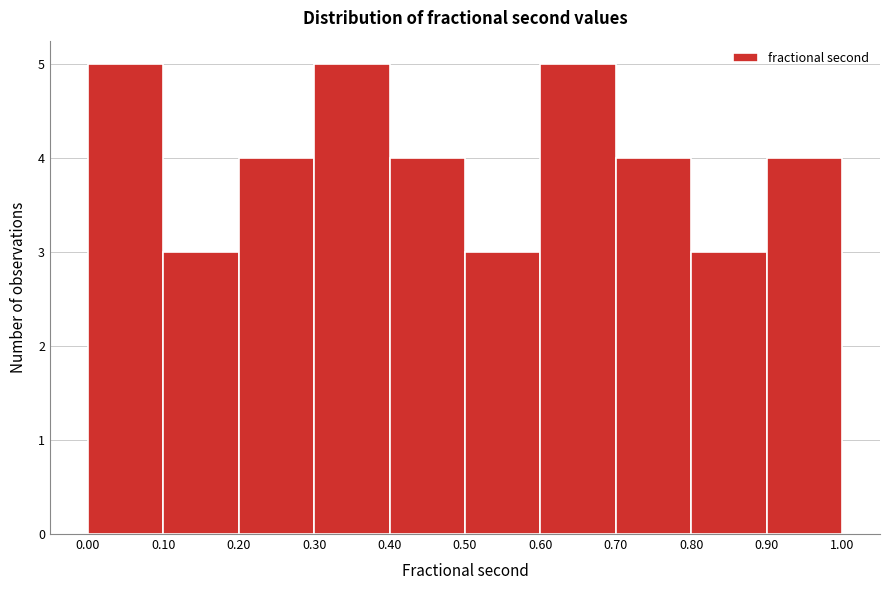

Reading left to right, transcribe this chart: for each bar, give the range it covers on the x-axis and its height. The values are not printed on the chart, so give them approximately, as read against the axis.

0.00 to 0.10: 5
0.10 to 0.20: 3
0.20 to 0.30: 4
0.30 to 0.40: 5
0.40 to 0.50: 4
0.50 to 0.60: 3
0.60 to 0.70: 5
0.70 to 0.80: 4
0.80 to 0.90: 3
0.90 to 1.00: 4